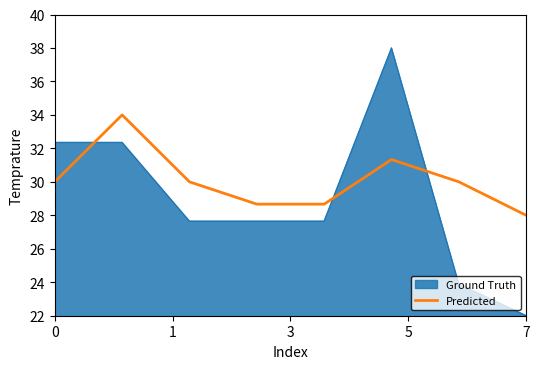

Which series has the largest range (max minus min)?

Ground Truth